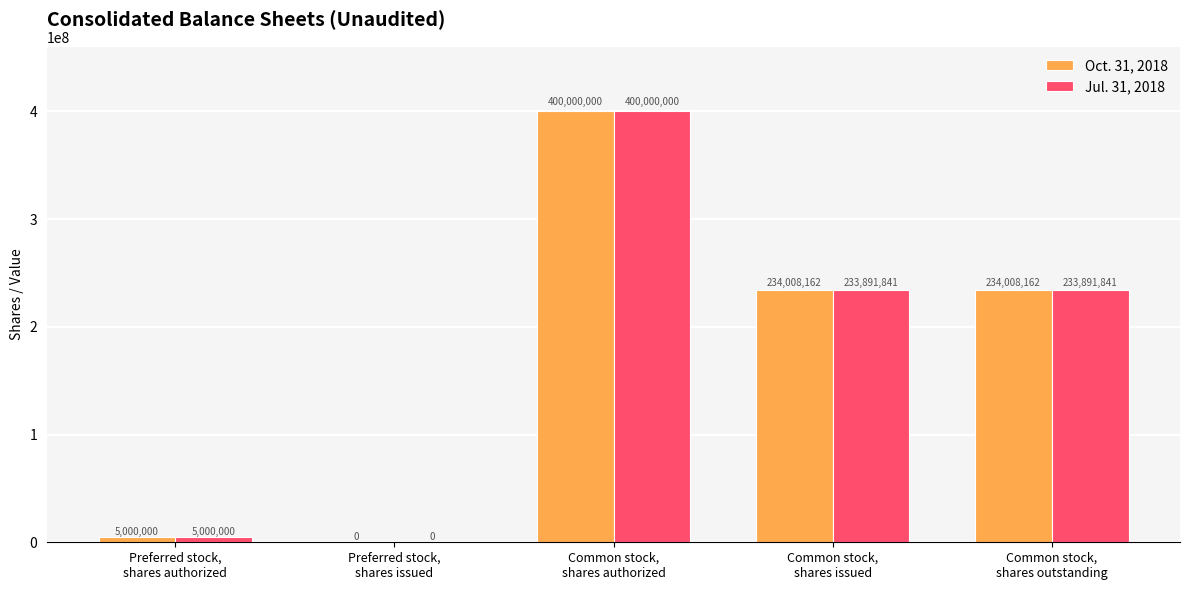

At which category is the sum across all series the highest?

Common stock,
shares authorized